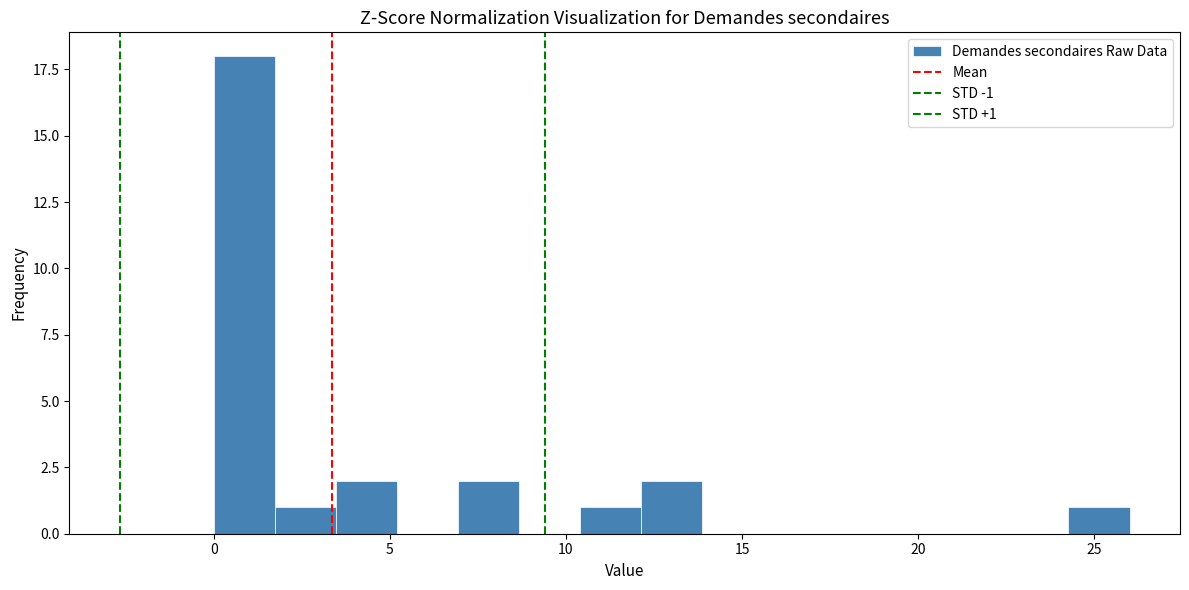

Around what value on the x-axis is the tallest bar? Give the approximate position of its centre, as read against the axis.

1.0